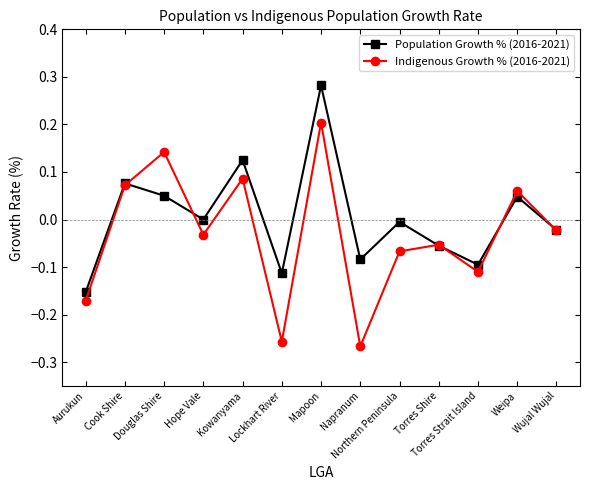

What is the label of the 7th point from the left?

Mapoon